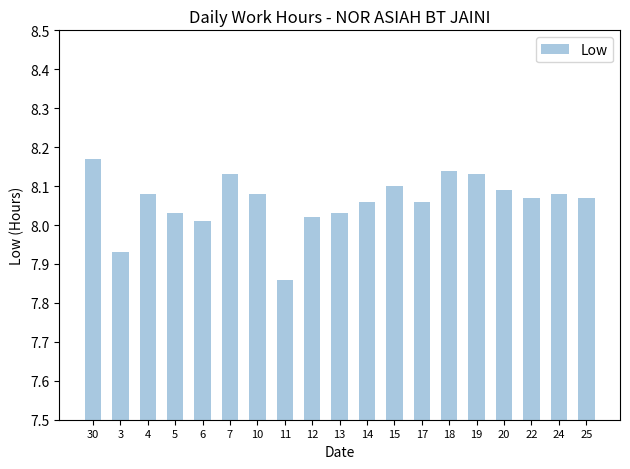

What is the label of the 9th bar from the left?

12